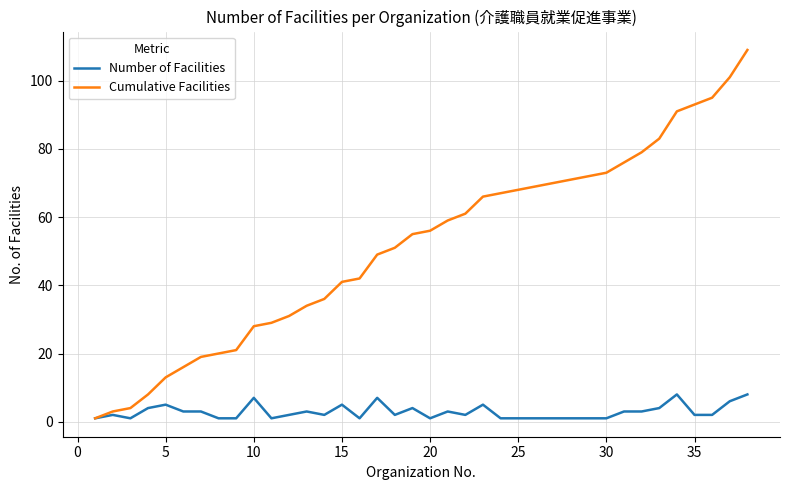

Which series has the widest spread of values?

Cumulative Facilities